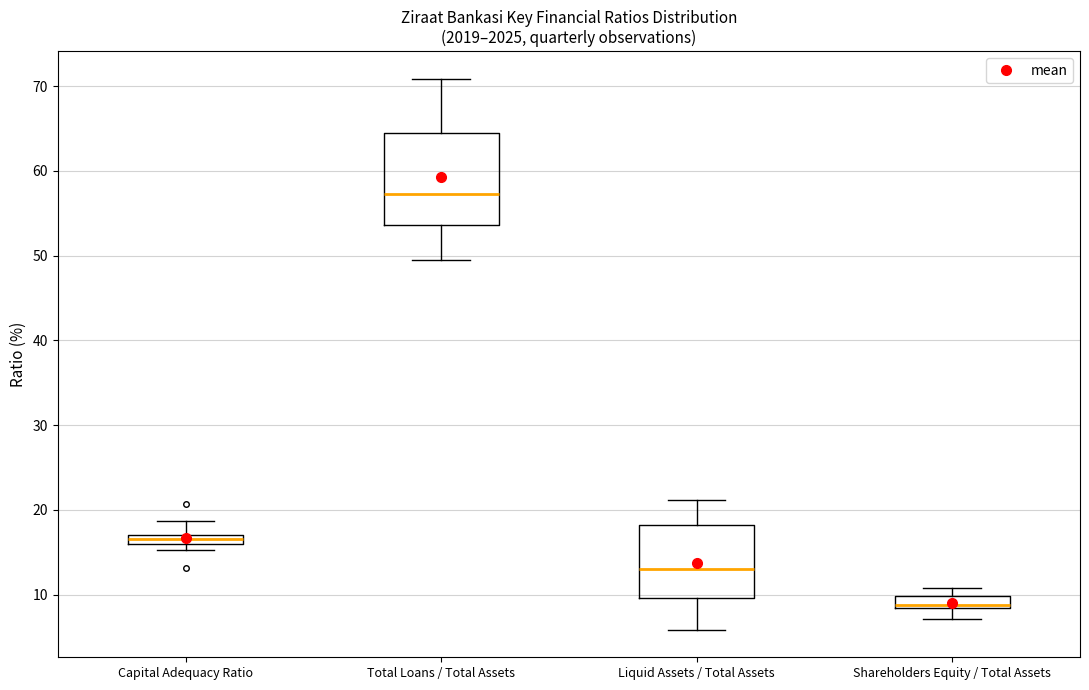

Where does the upper whisker of the box for Liquid Assets / Total Assets end on the y-axis? The values are not printed on the chart, so give them approximately, as read against the axis.

21